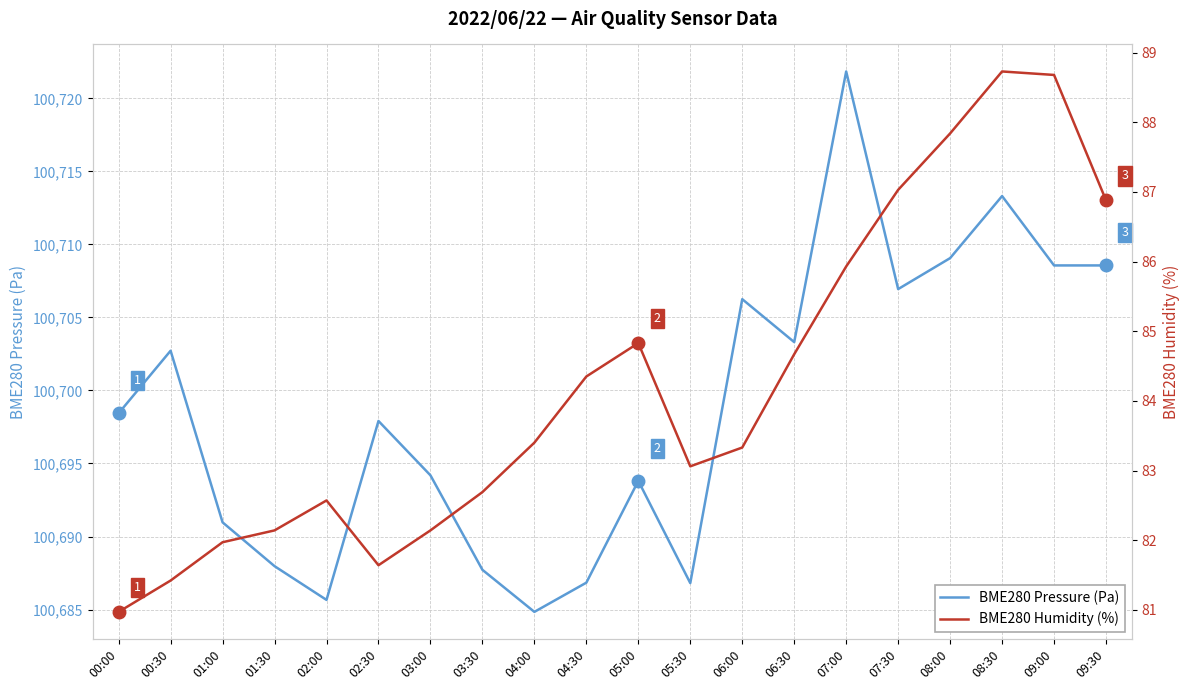

List the series in order of their peak value, highest first.

BME280 Pressure (Pa), BME280 Humidity (%)